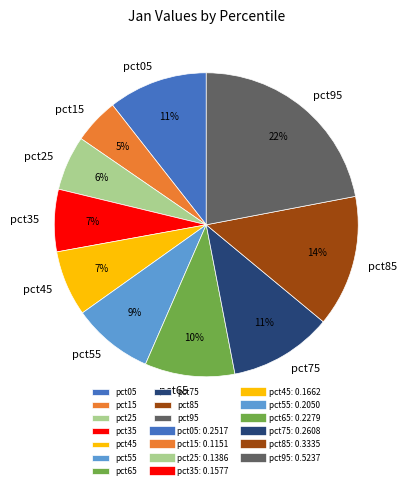

What percentage is the pct05 slice, to the nearest percent?

11%